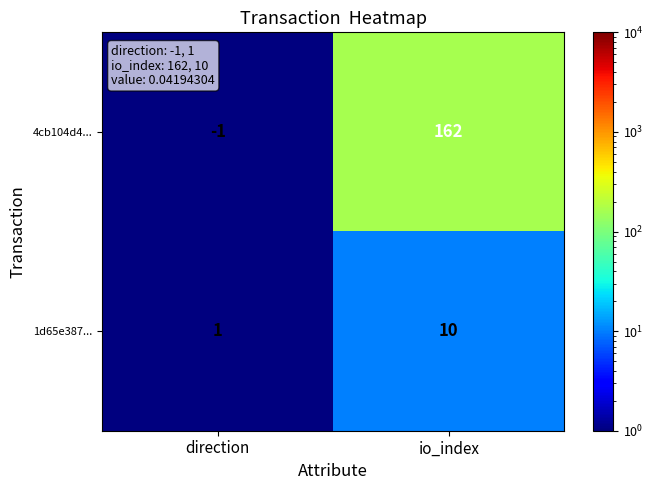

List the series in order of their overall mean, highest first.

4cb104d4..., 1d65e387...